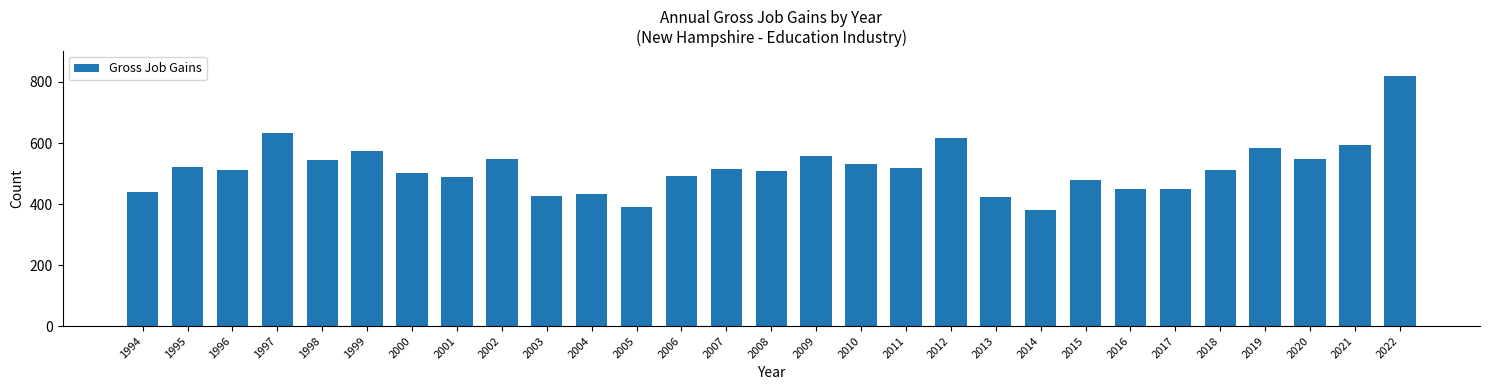

What is the change in value from 2009 to 2018?

-44